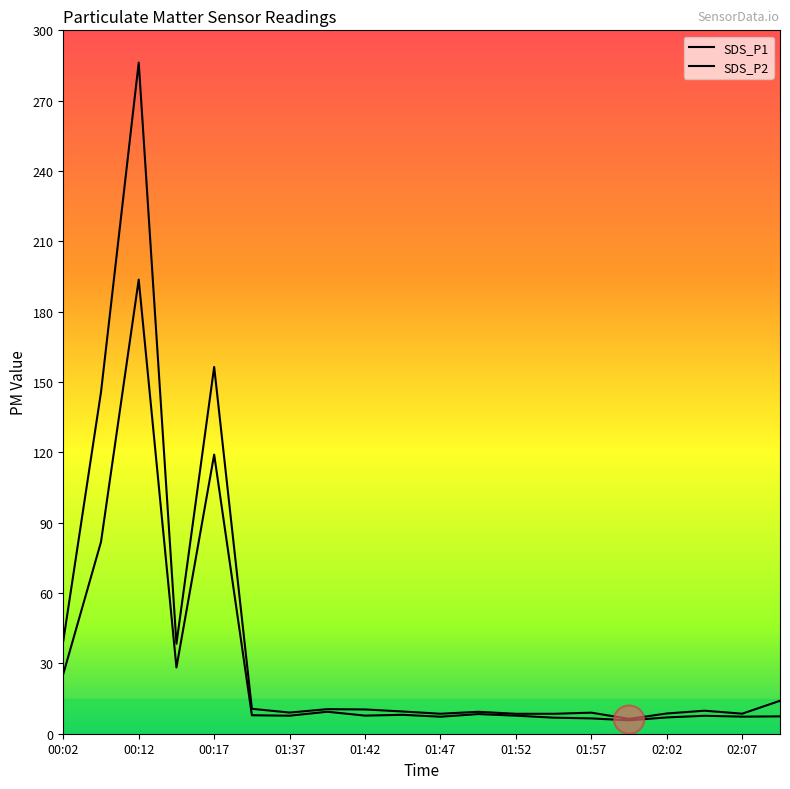

What are all the series names shown in the legend?

SDS_P1, SDS_P2